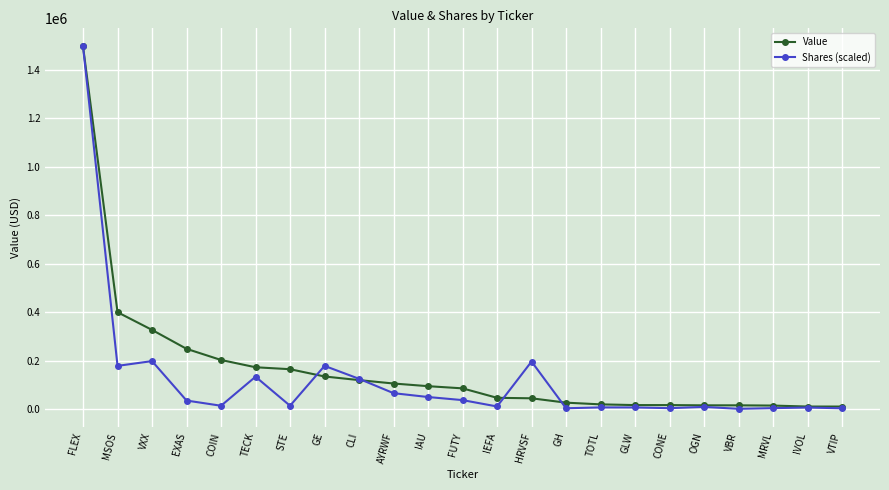

At MSOS, list the series in order from smallest to largest.

Shares (scaled), Value